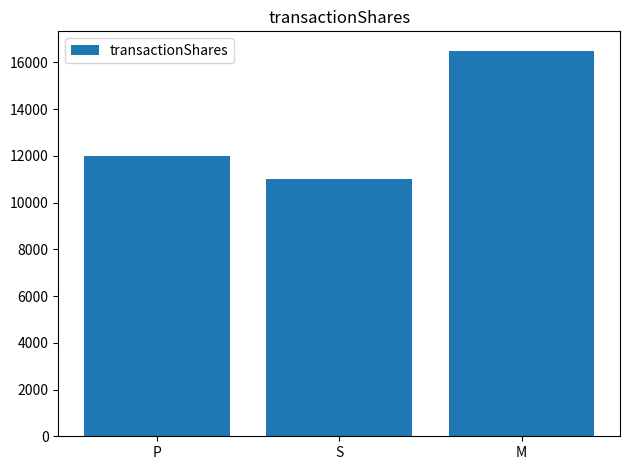

How many values are between 11000 and 16500?

3